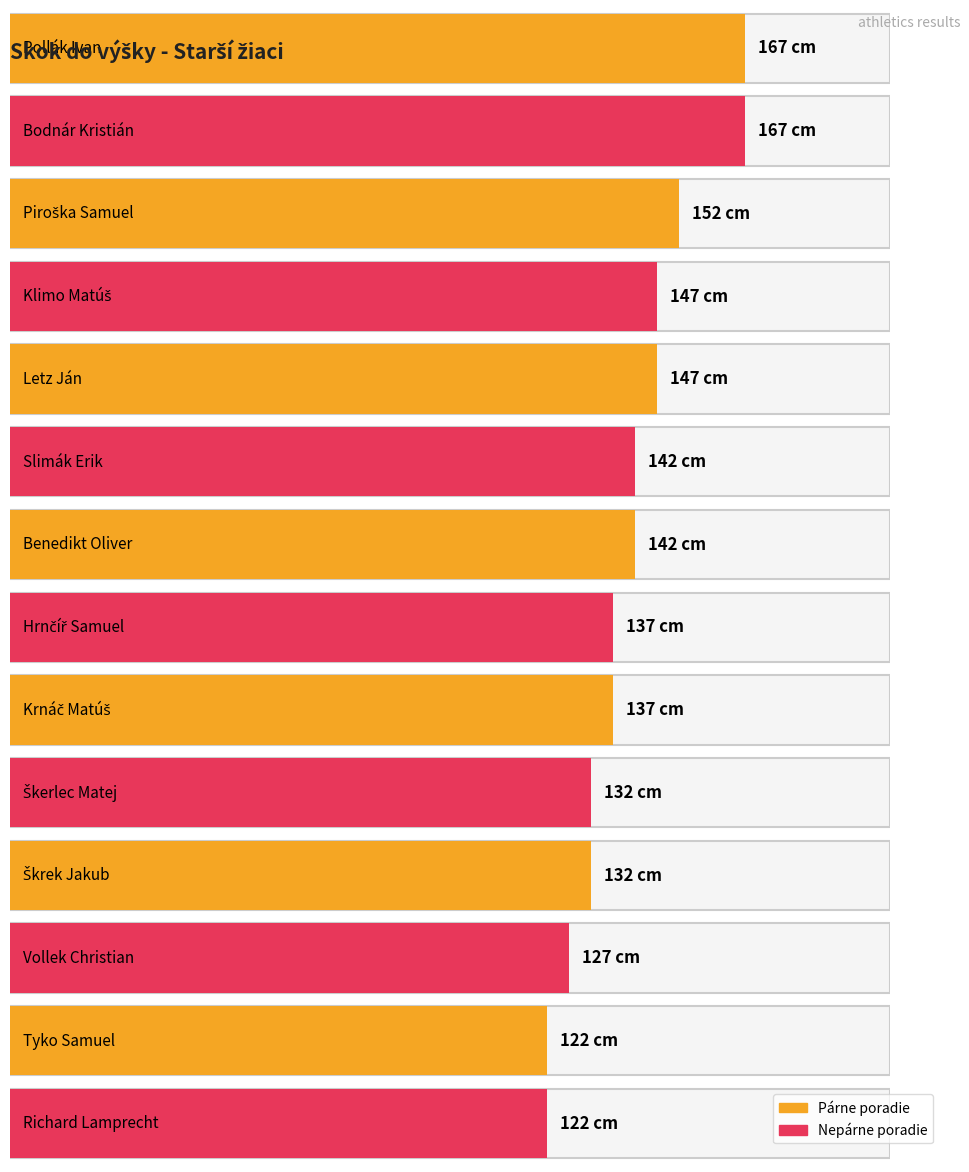

True or false: the data shows 203 at Škrek Jakub.

False